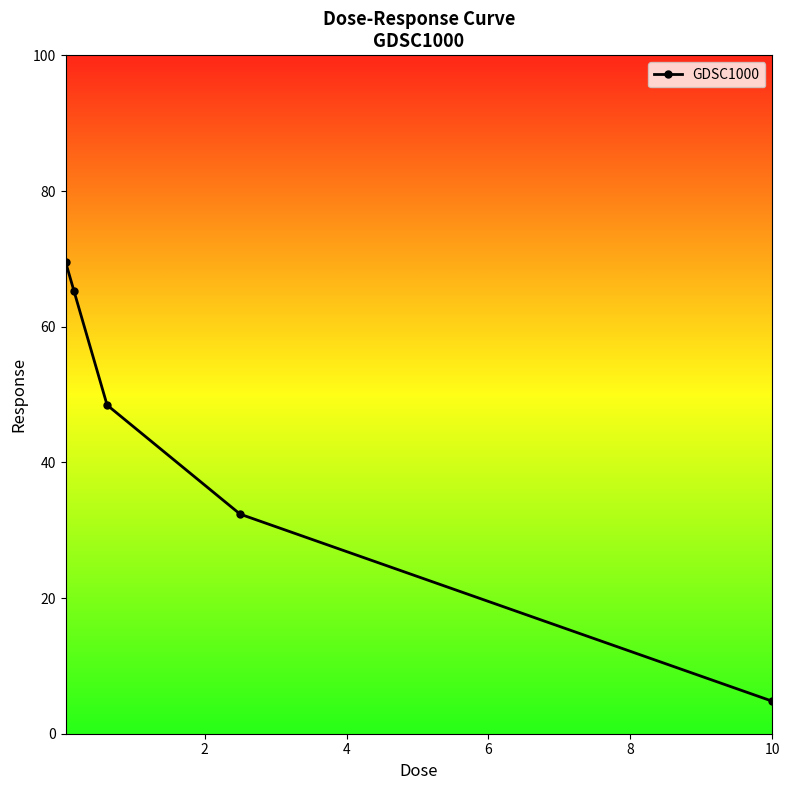

What is the sum of all values?

220.5